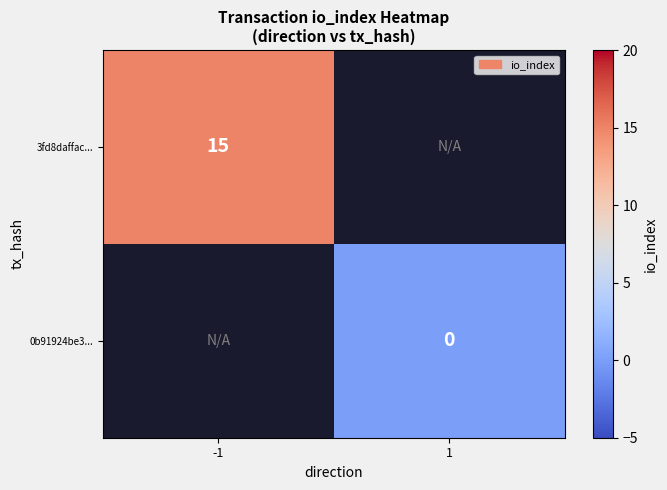

The value of 3fd8daffac... at -1 is 15. True or false?

True